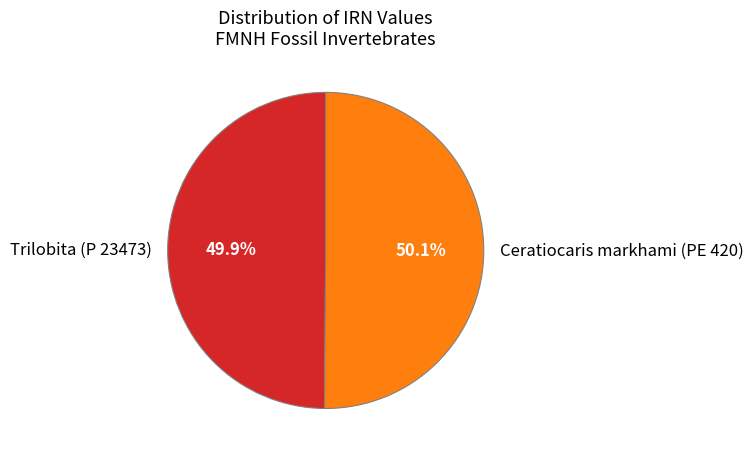

Approximately how many times larger is the value at Trilobita (P 23473) compared to Ceratiocaris markhami (PE 420)?

1.0